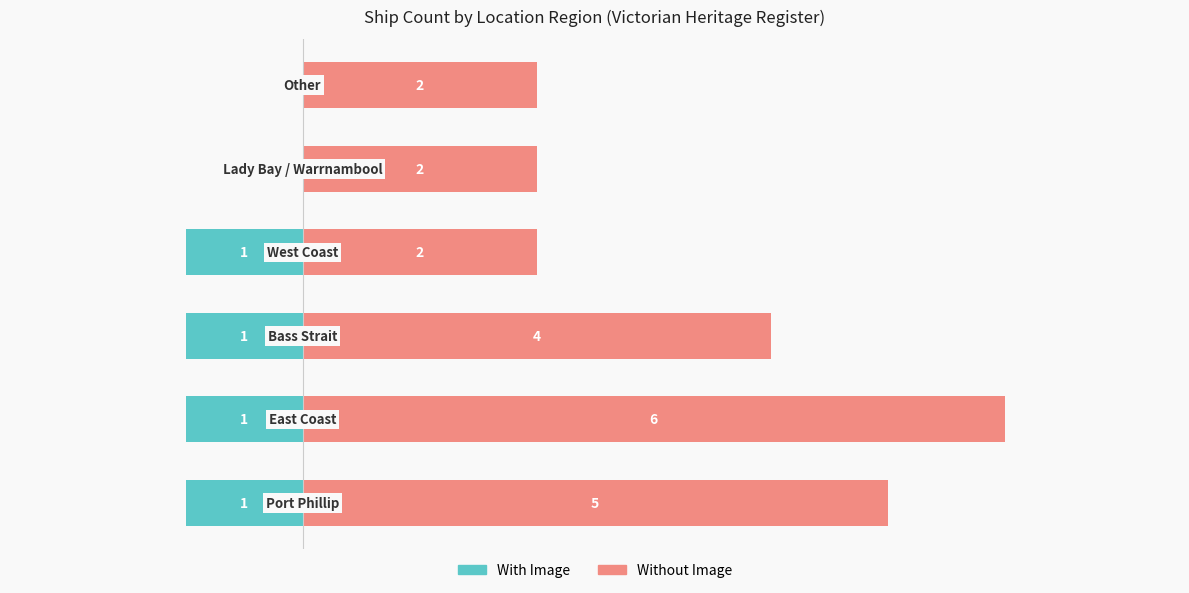

True or false: Without Image has a value of 5 at 0.

True